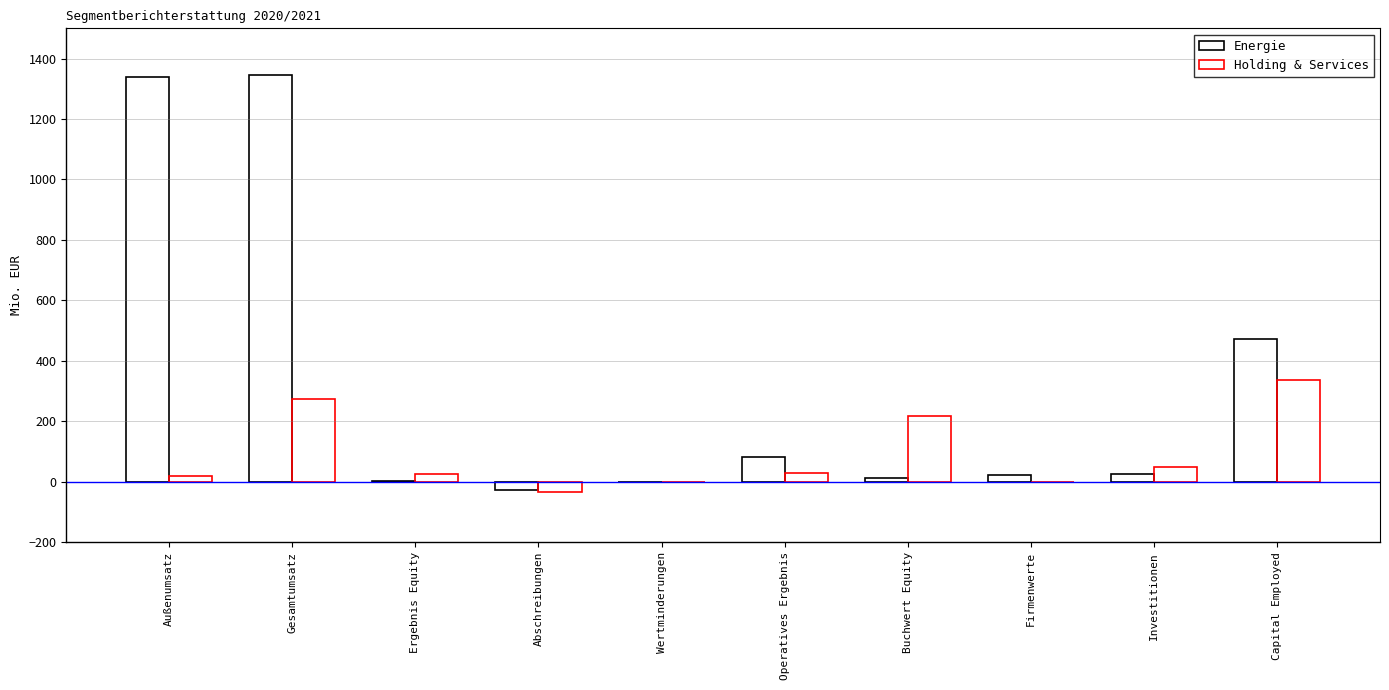

At which category is the sum across all series the highest?

Gesamtumsatz